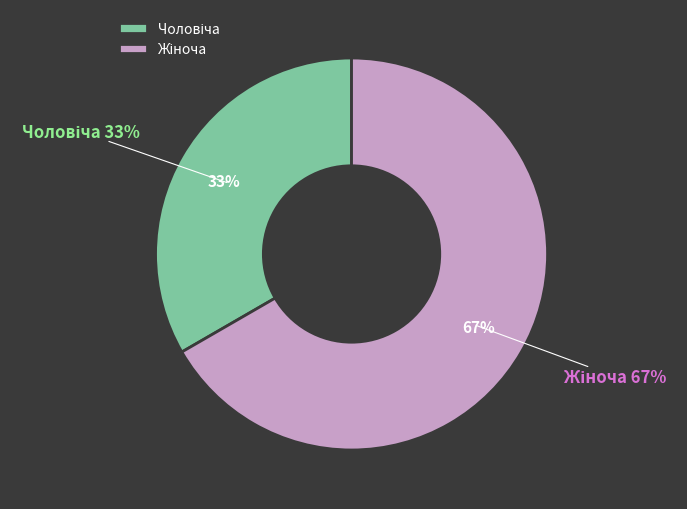

How many slices are in this pie chart?

2